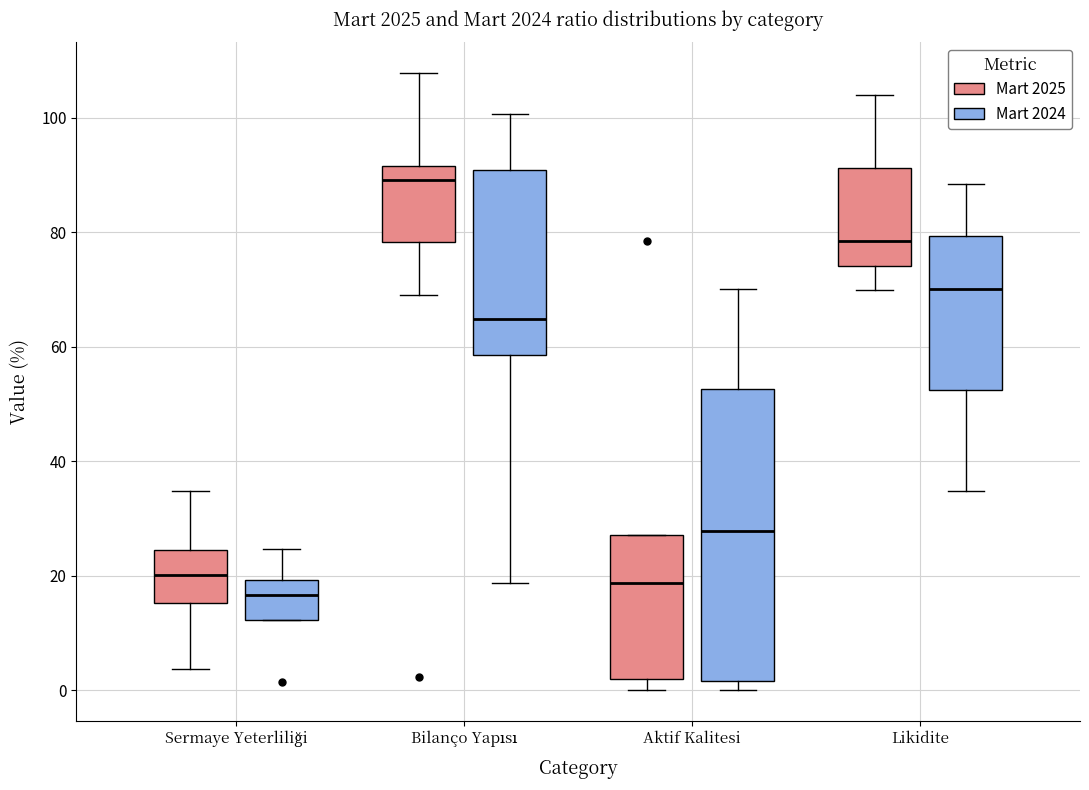

Where does the lower whisker of the box for Bilanço Yapısı (Mart 2025) end on the y-axis? The values are not printed on the chart, so give them approximately, as read against the axis.

70